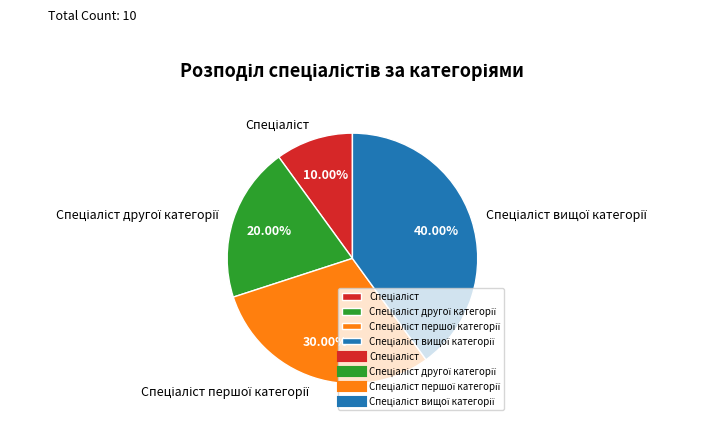

Does any single category account for the majority?

No